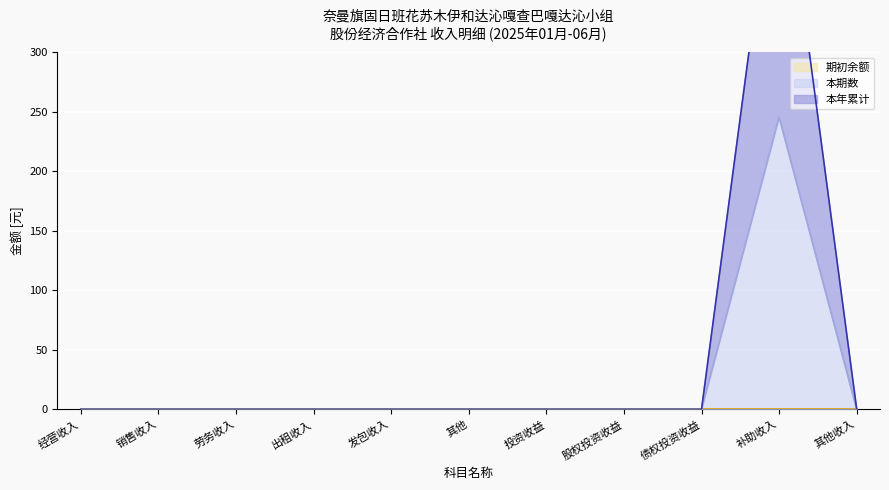

True or false: 本年累计 and 本期数 cross at least once.

False